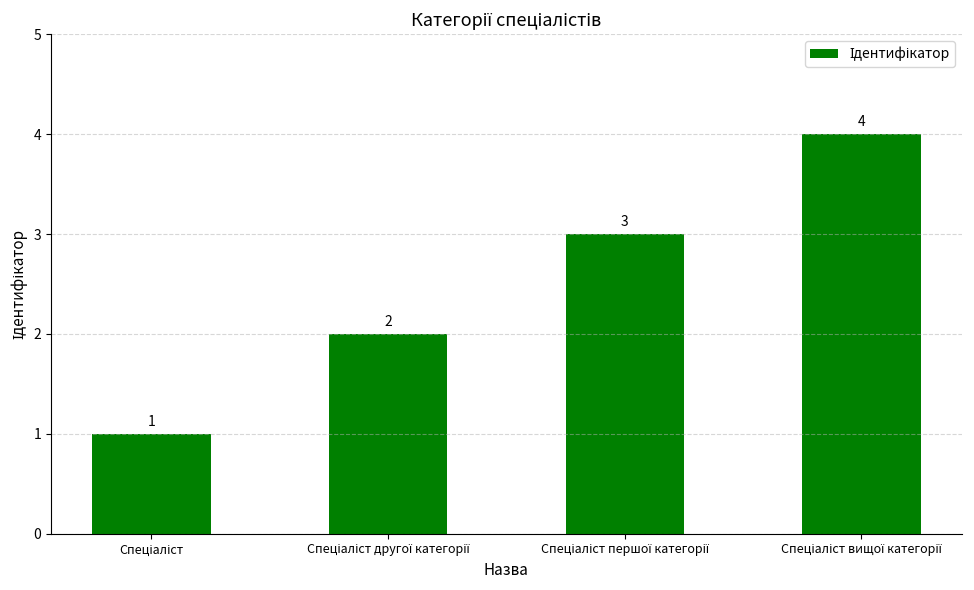

Count the values in the range 2 to 4.

3